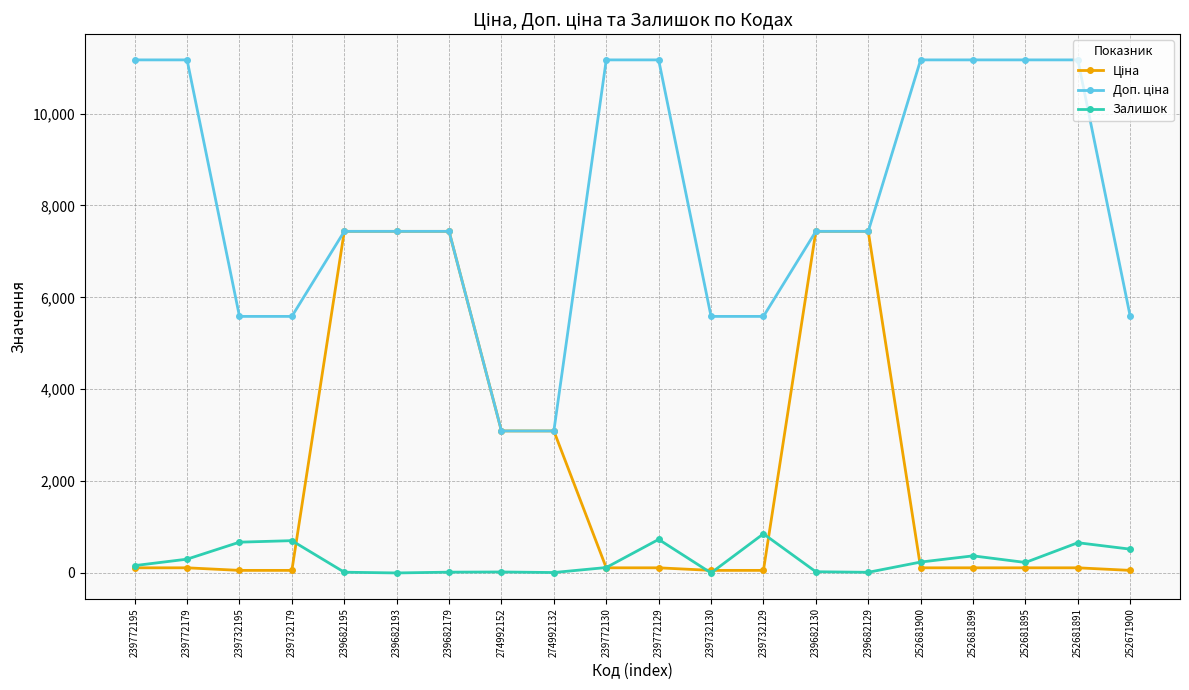

The value of Залишок at 239682193 is 528.9. True or false?

False